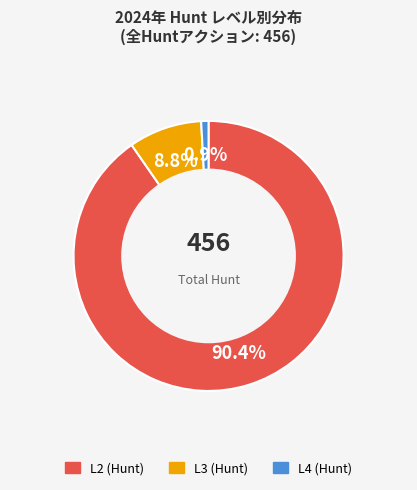

To the nearest percent, what is the difference between the L3 (Hunt) and L2 (Hunt) slice percentages?

82%